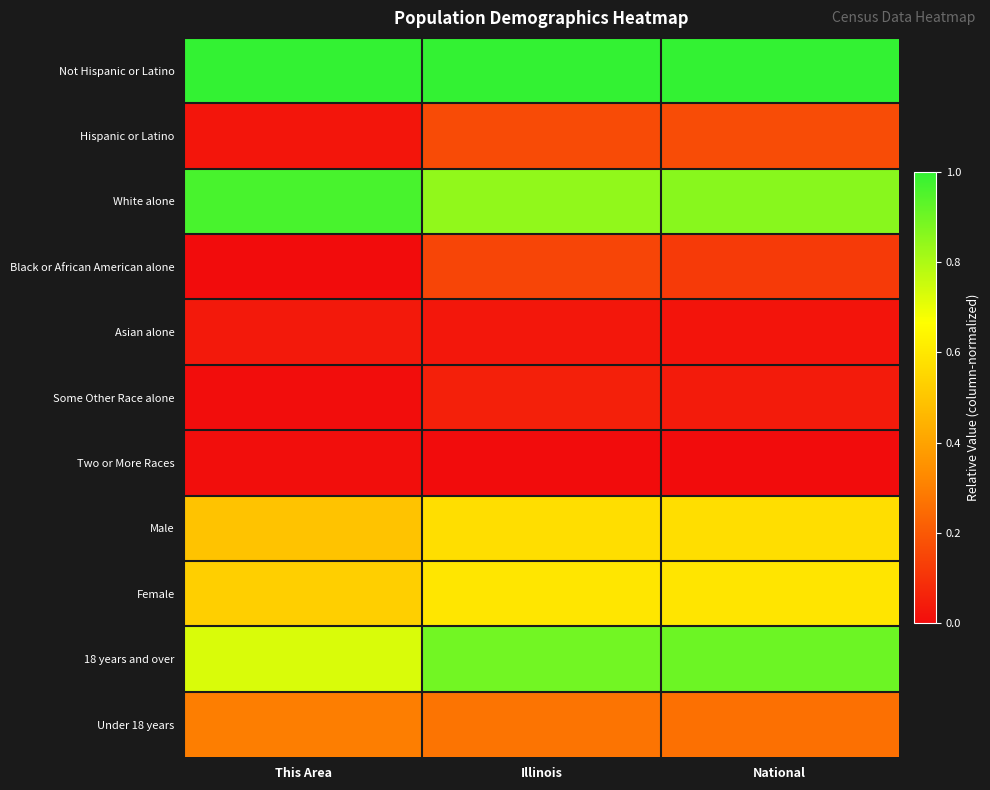

Which has a higher value, National or Illinois?

National